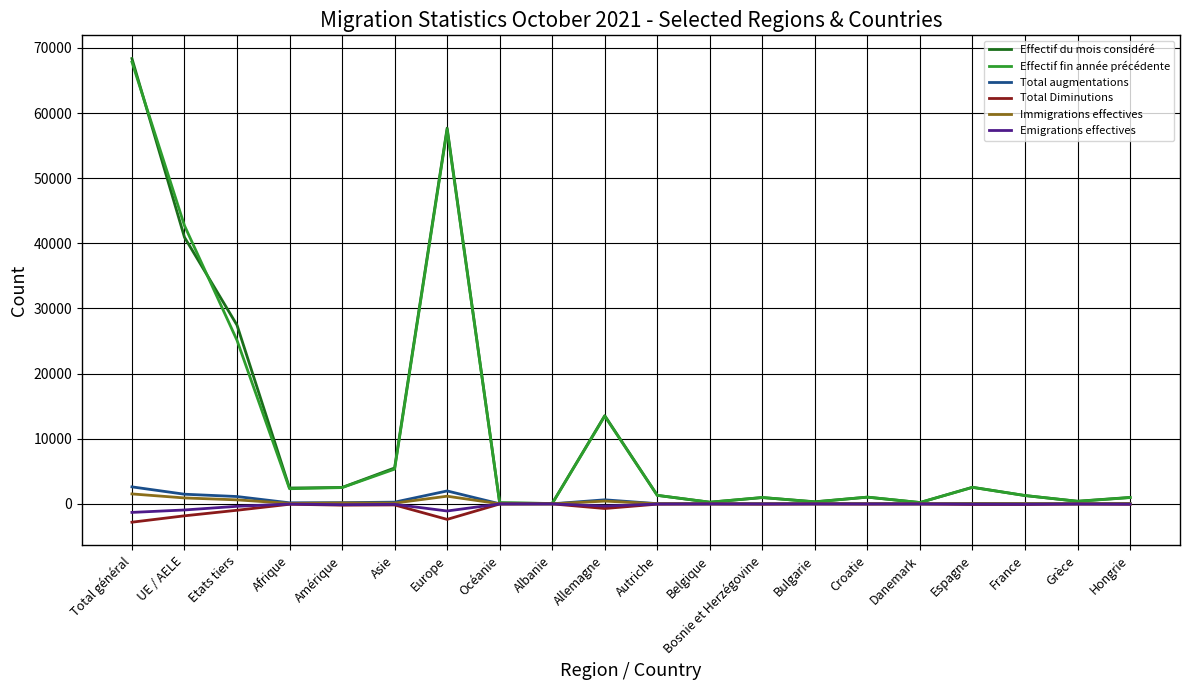

What is the difference between the second highest and minimum values in the Effectif fin année précédente series?

57408